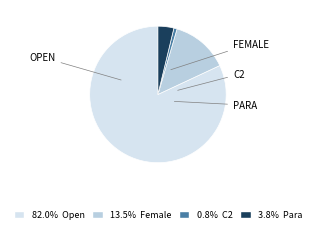

How many slices are in this pie chart?

4